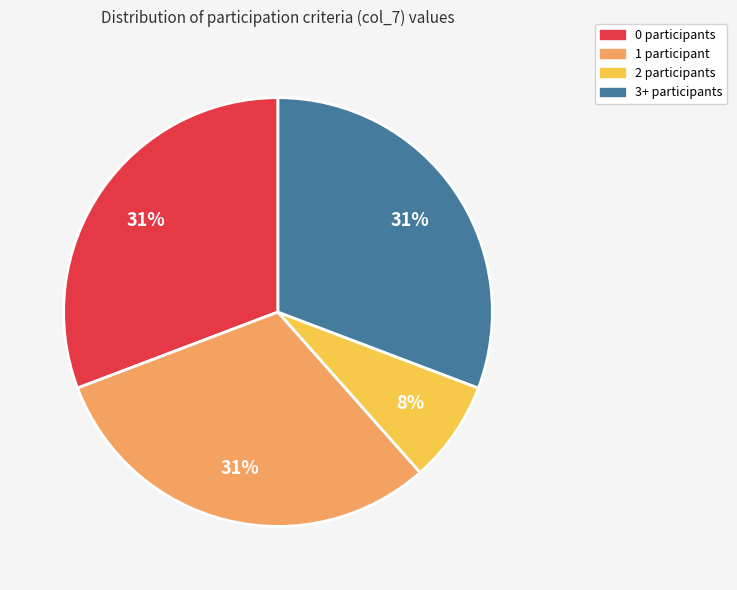

To the nearest percent, what is the average slice percentage?

25%